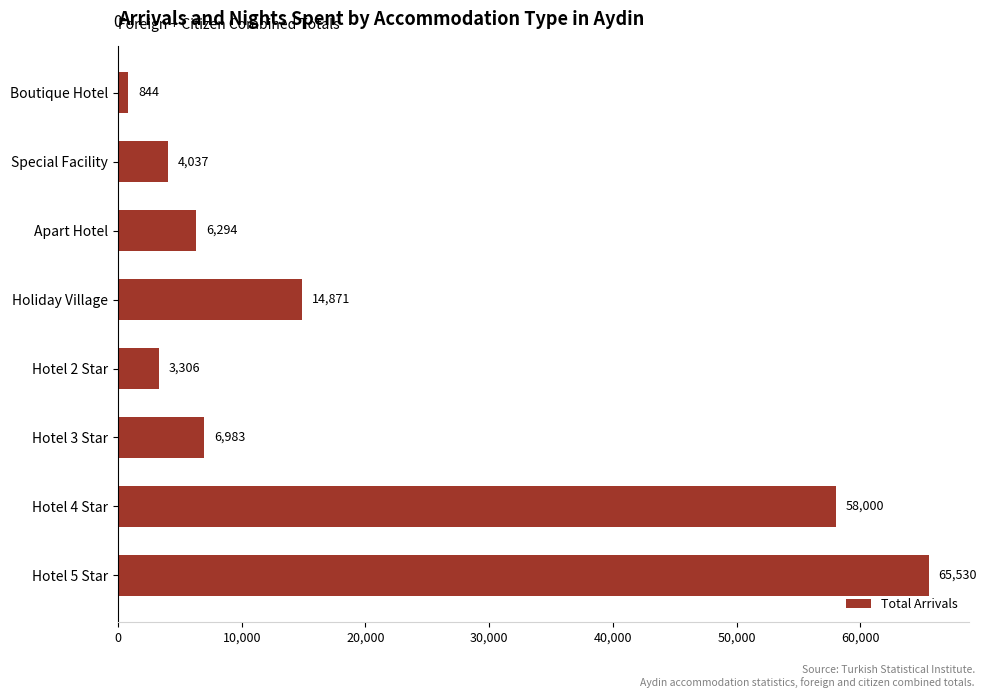

Approximately how many times larger is the value at Holiday Village compared to Apart Hotel?

2.4